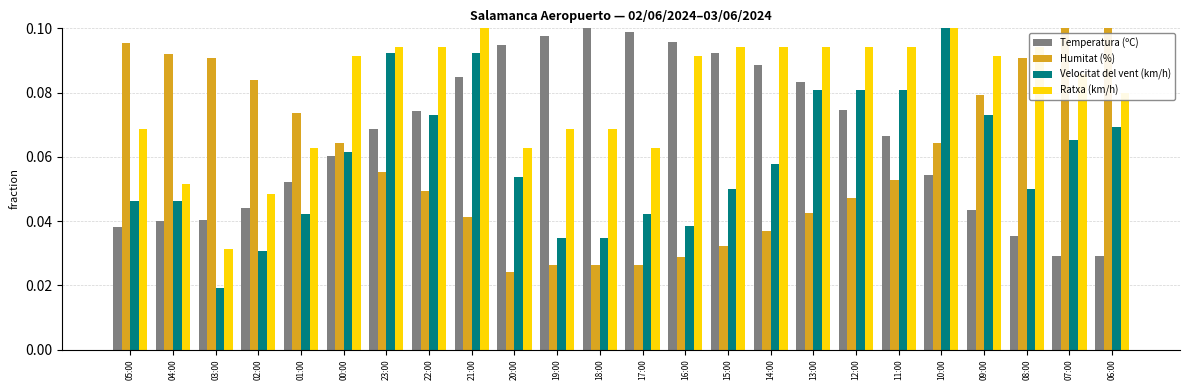

What are all the series names shown in the legend?

Temperatura (ºC), Humitat (%), Velocitat del vent (km/h), Ratxa (km/h)